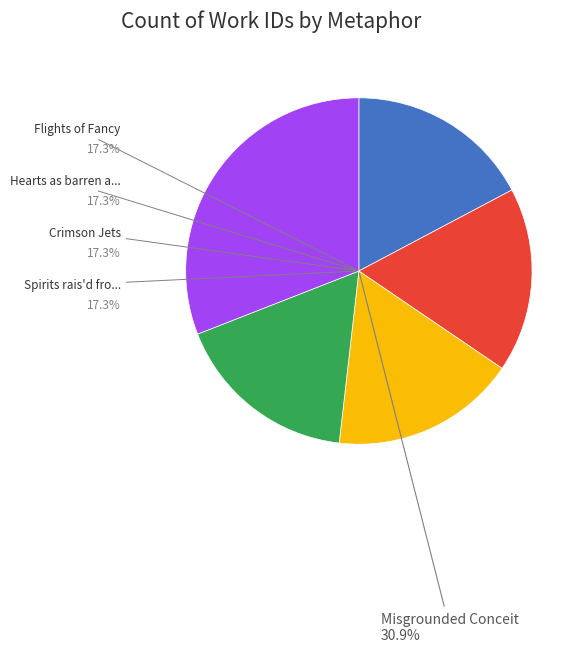

Which slice is the largest?

Misgrounded Conceit